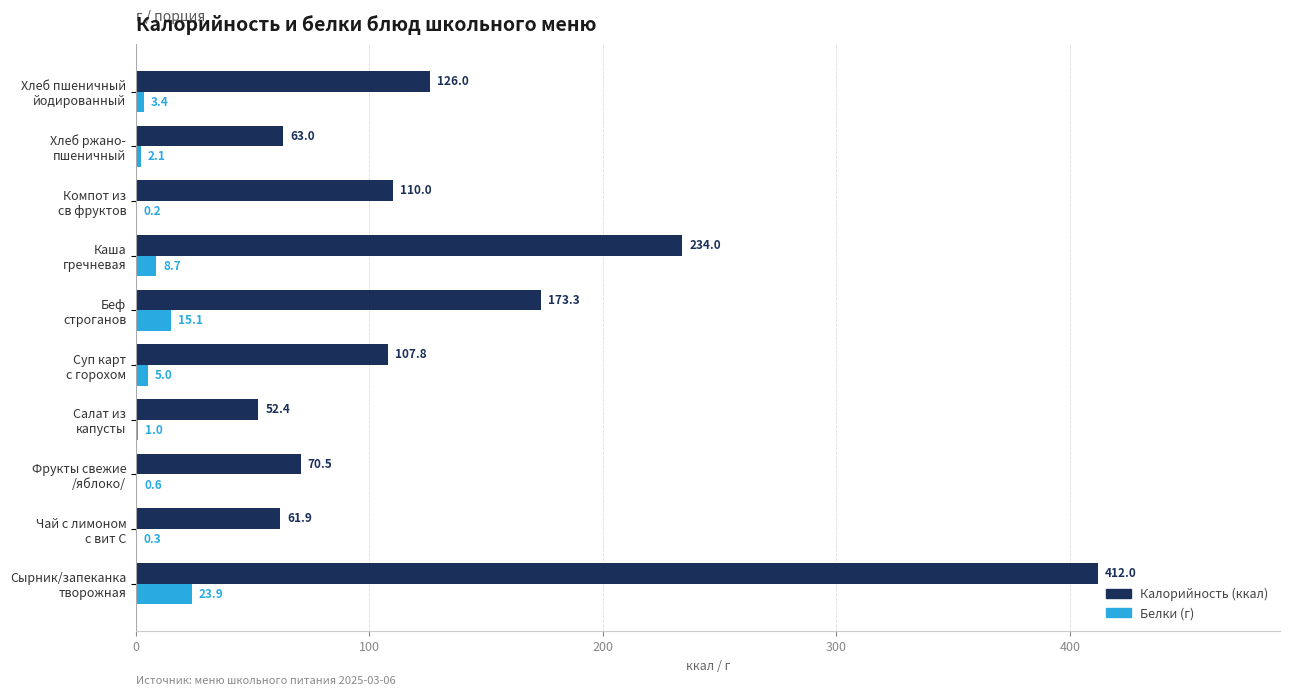

Which series has the largest total across all categories?

Калорийность (ккал)